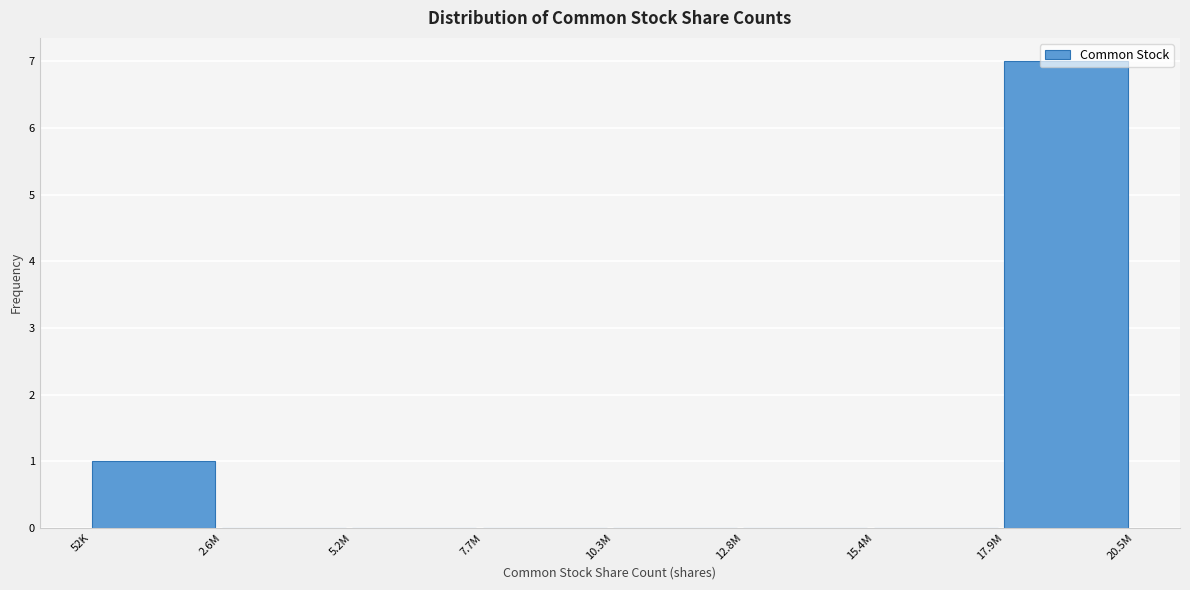

The value at 10.3M is 0. True or false?

True